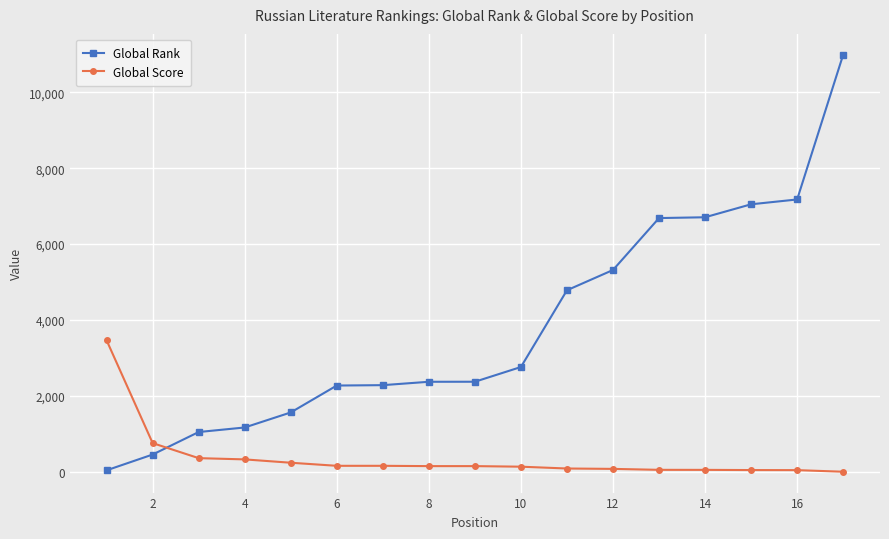

Is this an area chart (filled region under the line)?

No